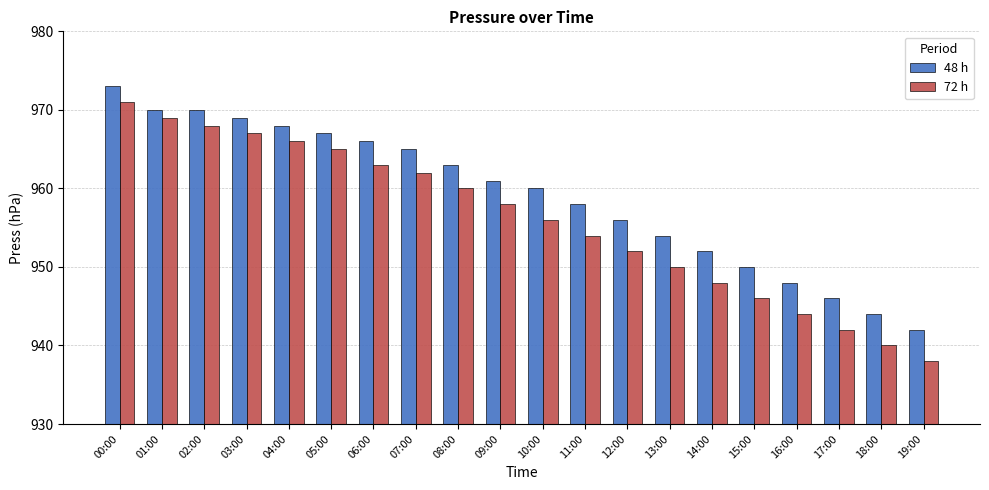

Rank the series at 12:00 from highest to lowest value.

48 h, 72 h